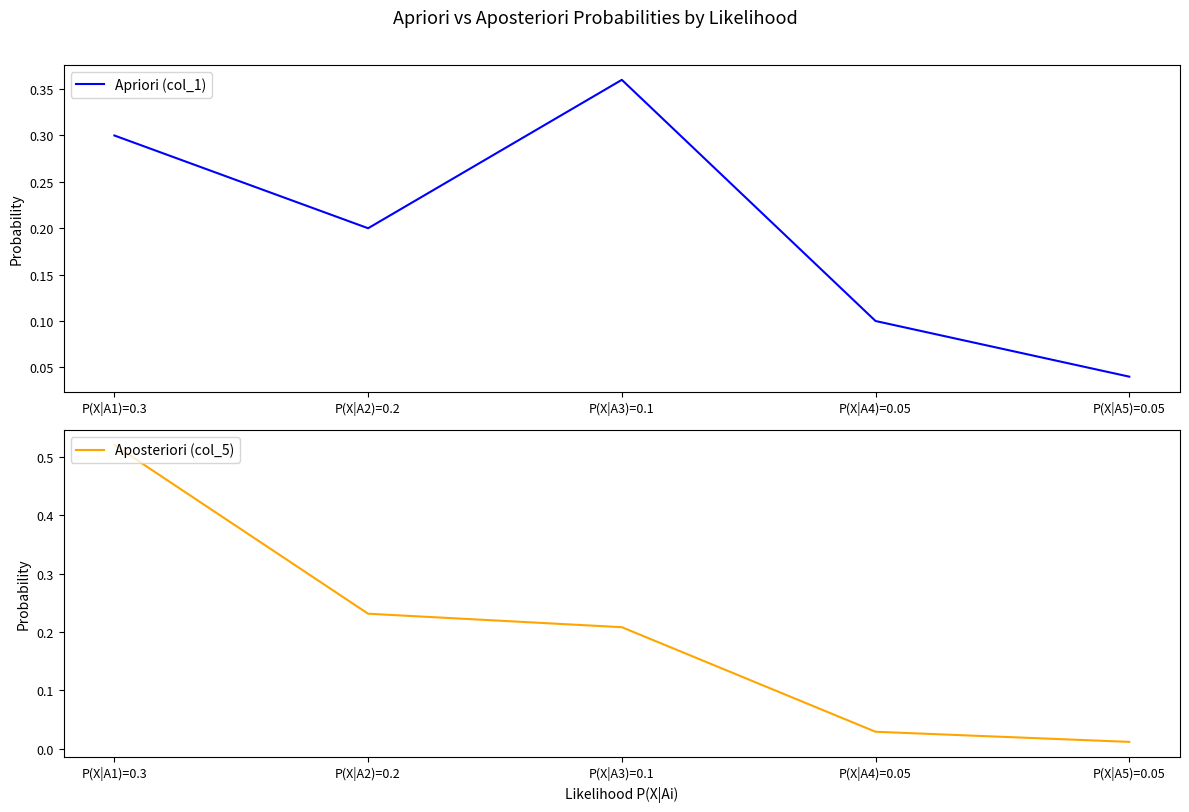

Reading left to right, what are all the values shown in this chart?

Apriori (col_1): 0.3	0.2	0.4	0.1	0.0
Aposteriori (col_5): 0.5	0.2	0.2	0.0	0.0